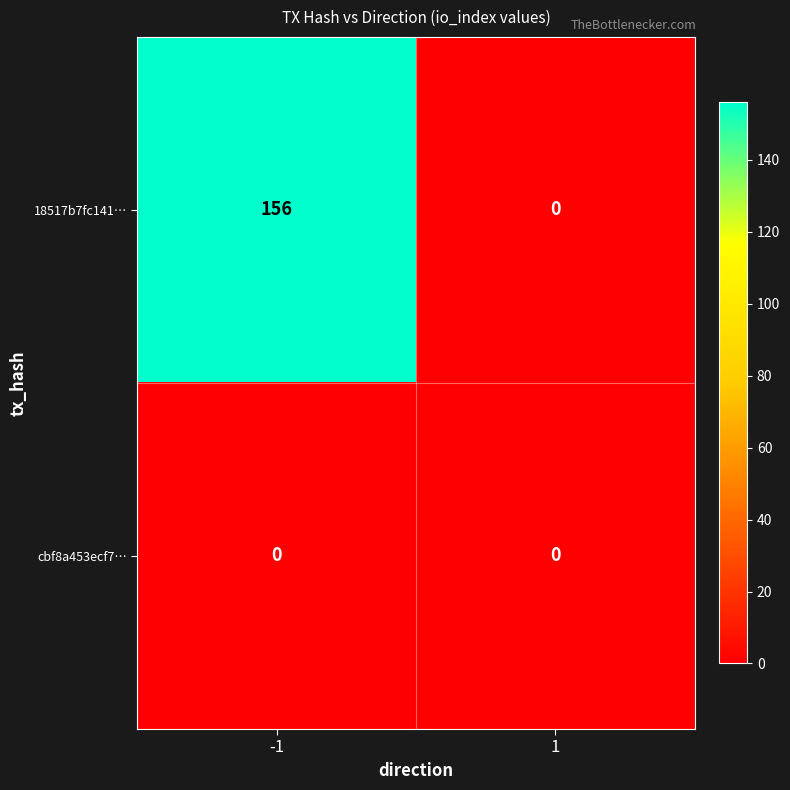

What is the difference between the highest and lowest values at -1?

156